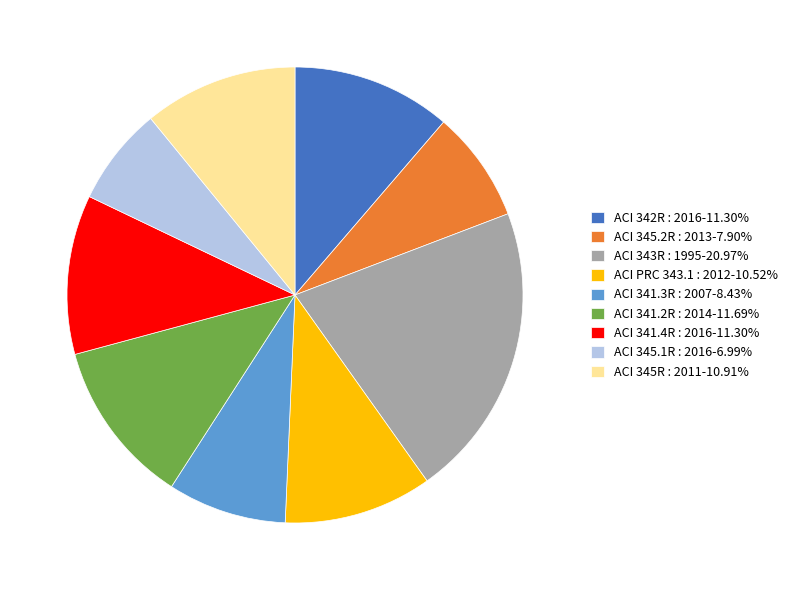

Which category has the biggest portion of the pie?

ACI 343R : 1995